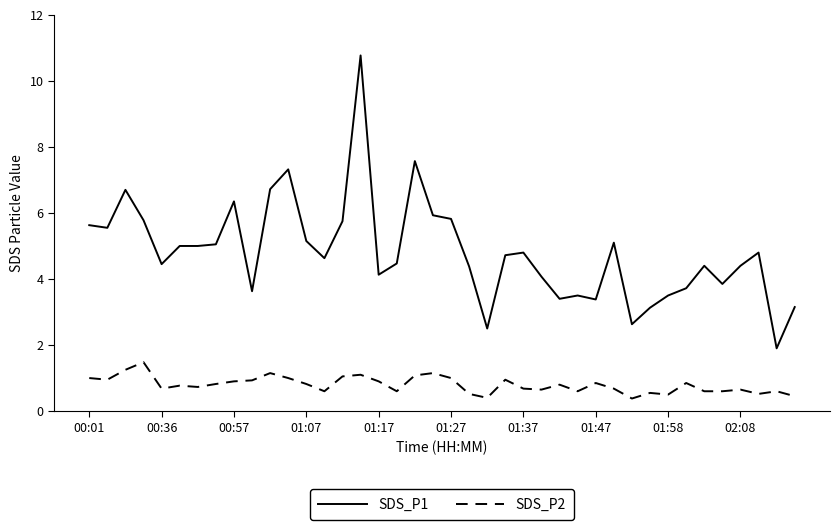

Which series has the largest range (max minus min)?

SDS_P1